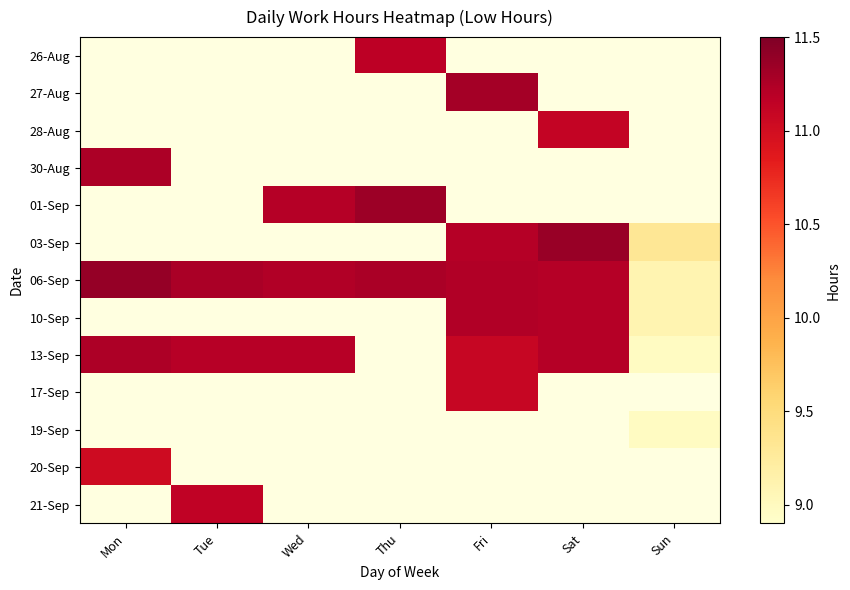

Rank the series at Fri from lowest to highest value.

13-Sep, 17-Sep, 19-Sep, 20-Sep, 21-Sep, 26-Aug, 27-Aug, 28-Aug, 30-Aug, 01-Sep, 03-Sep, 06-Sep, 10-Sep